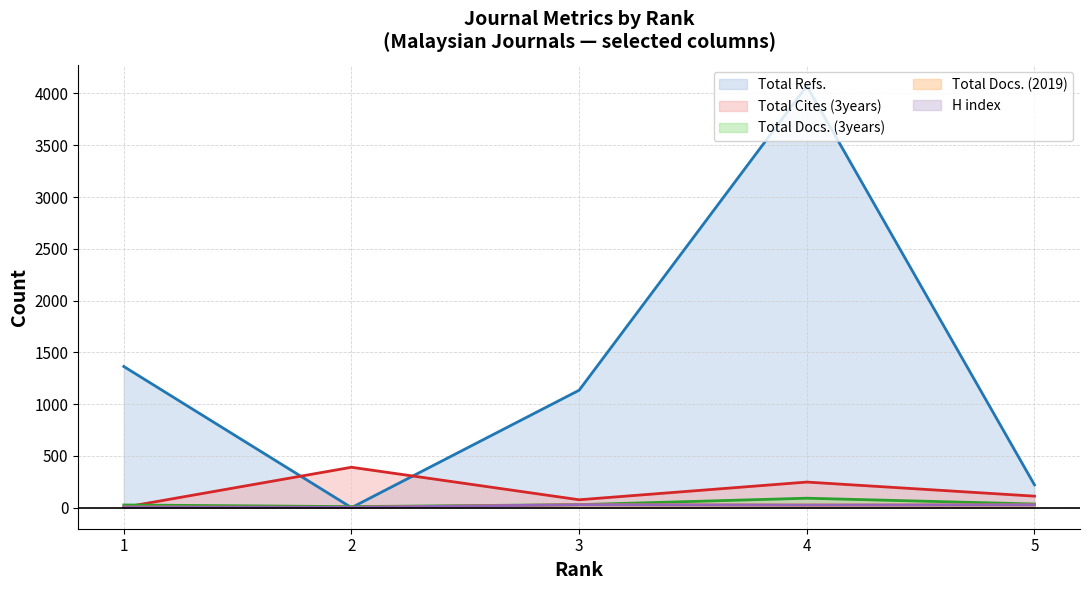

True or false: Total Refs. has more than 1 points higher than both neighbors.

False